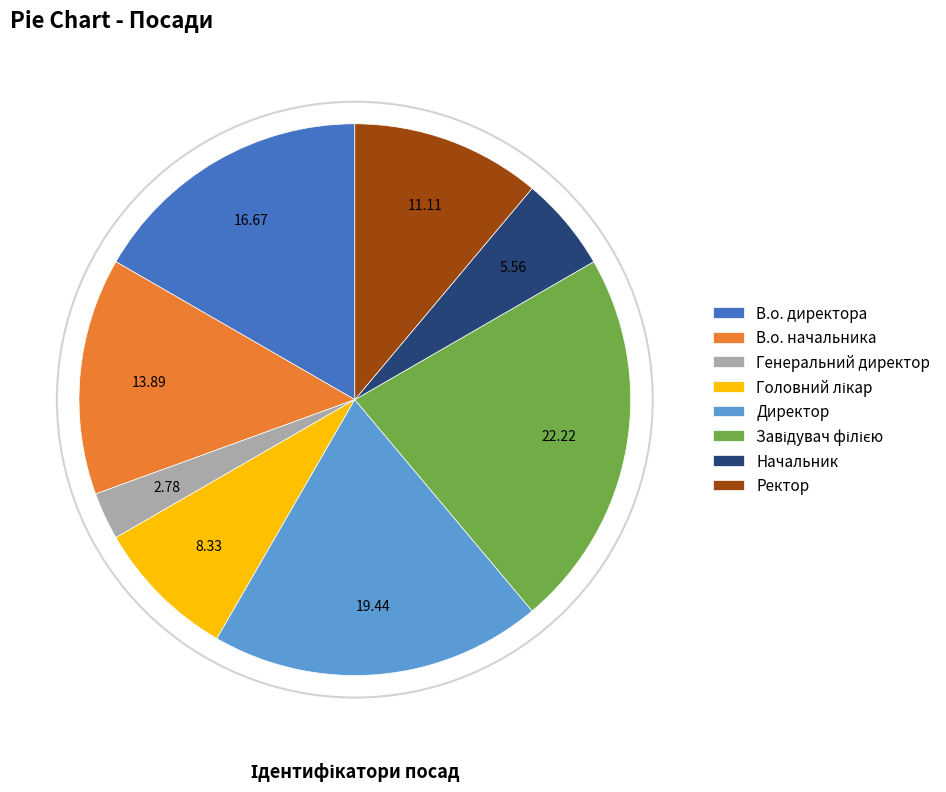

Which category has the smallest portion of the pie?

Генеральний директор